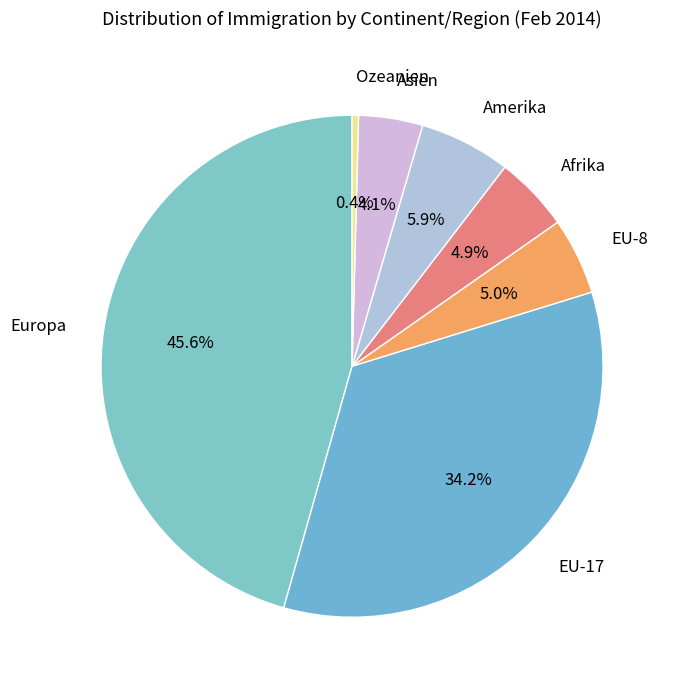

To the nearest percent, what portion does Europa represent?

46%